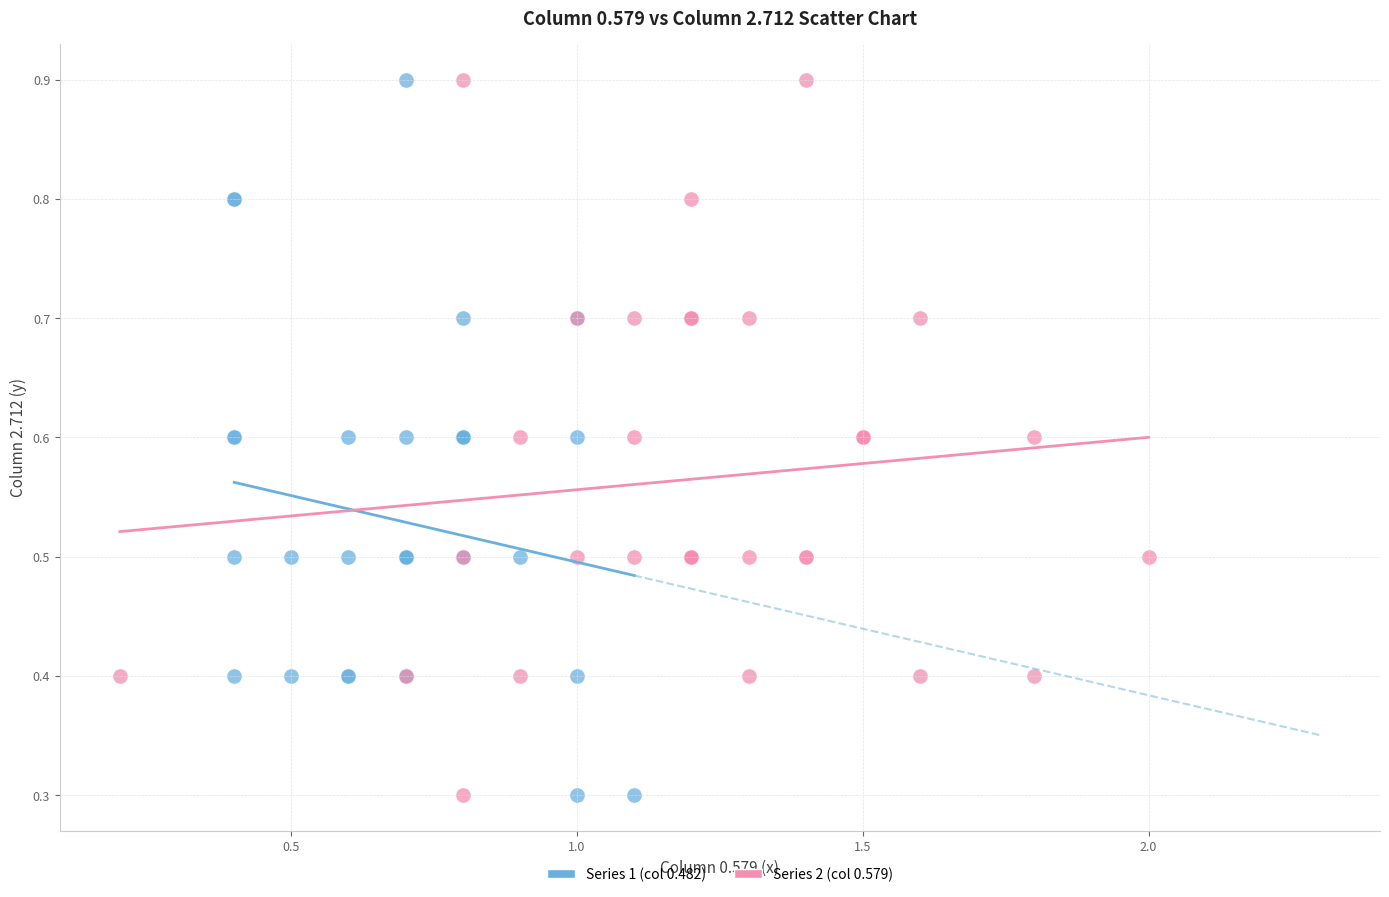

What are all the series names shown in the legend?

Series 1 (col 0.482), Series 2 (col 0.579)